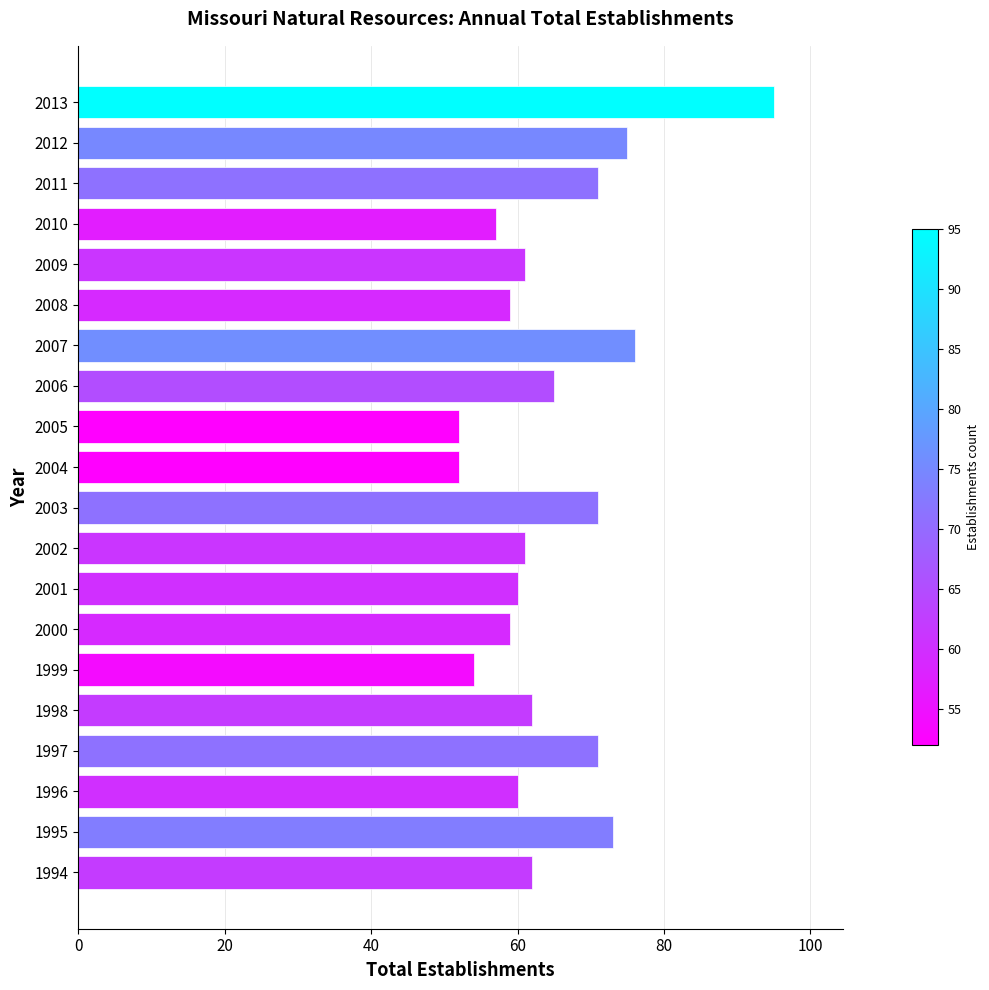

Reading top to bottom, list all the values displayed in this chart.

95	75	71	57	61	59	76	65	52	52	71	61	60	59	54	62	71	60	73	62